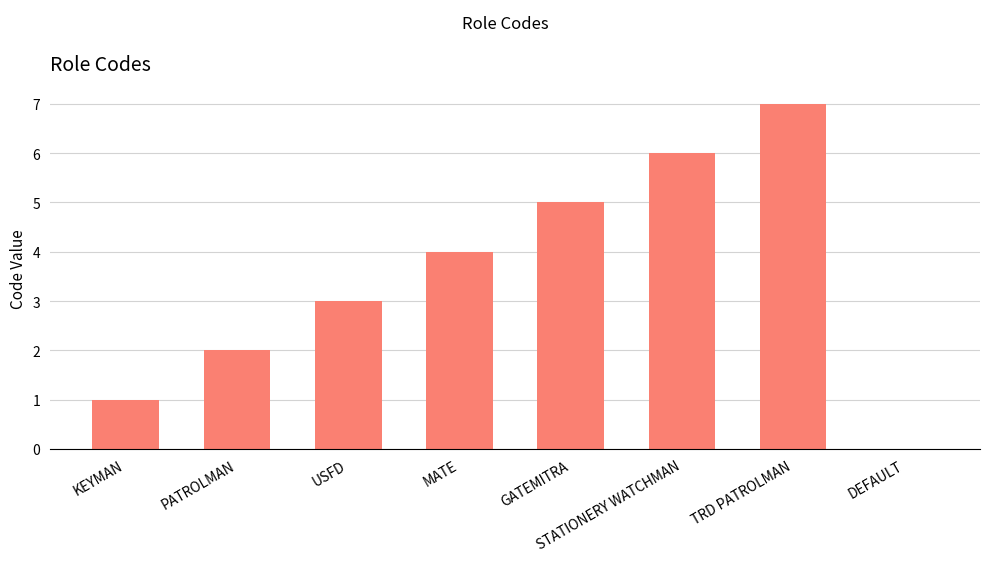

At which label is the value closest to 3?

USFD